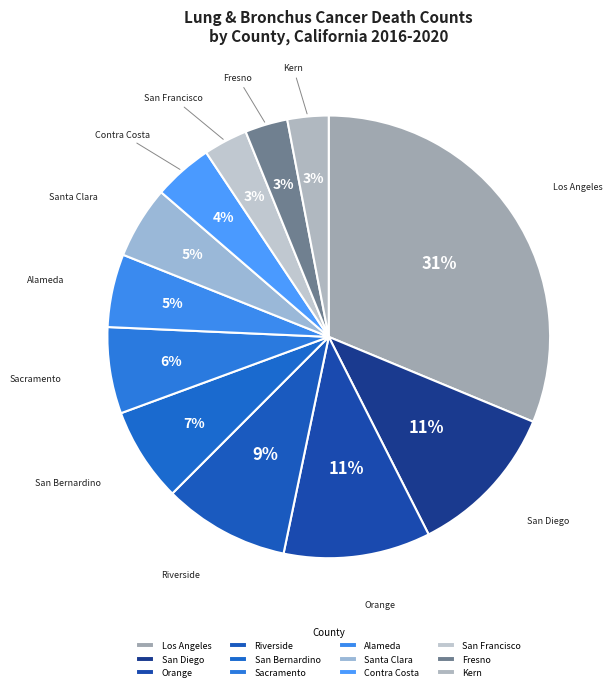

Which category has the smallest portion of the pie?

Kern County